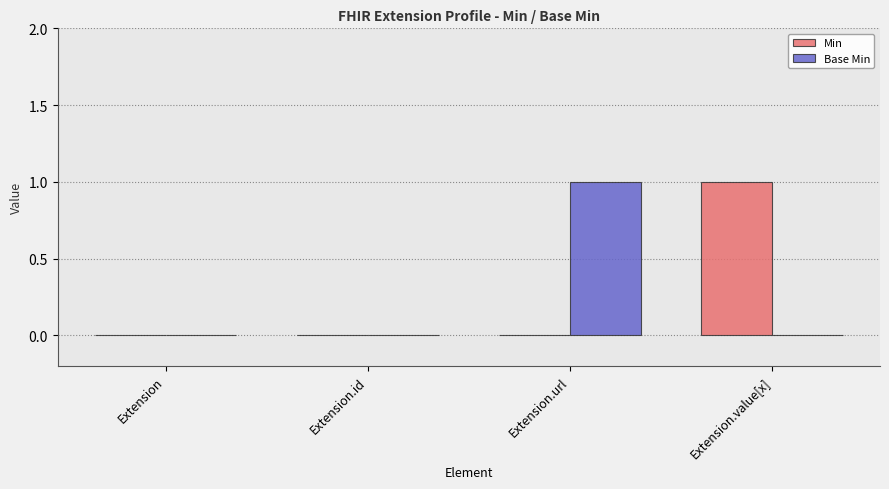

How many Base Min values are between 0 and 1?

4